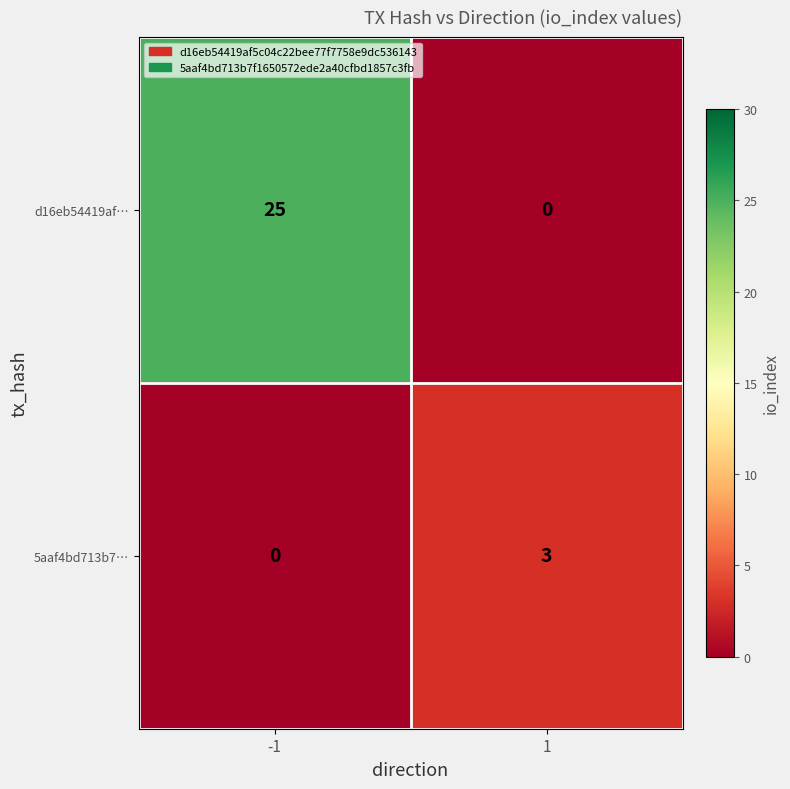

What is the difference between the highest and lowest values at -1?

25